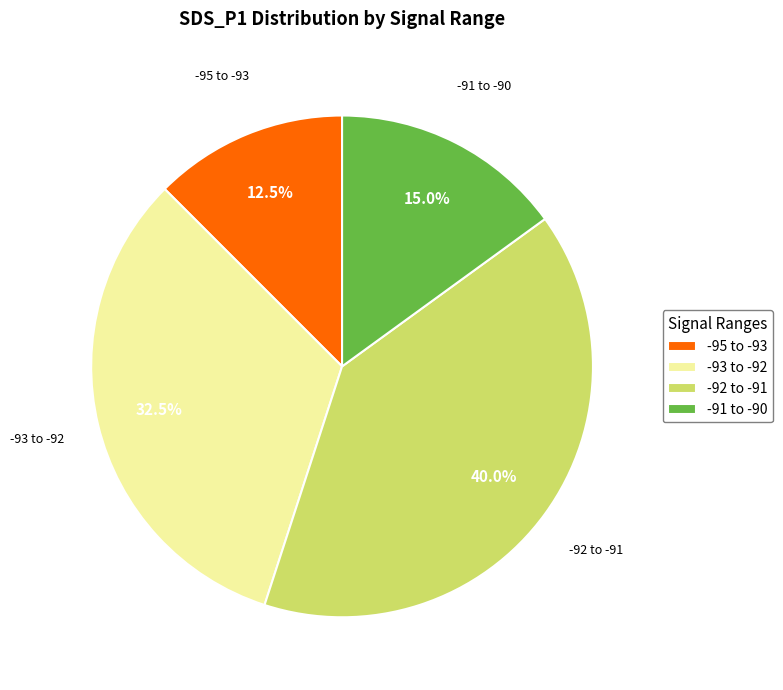

Is there a majority slice in this chart?

No